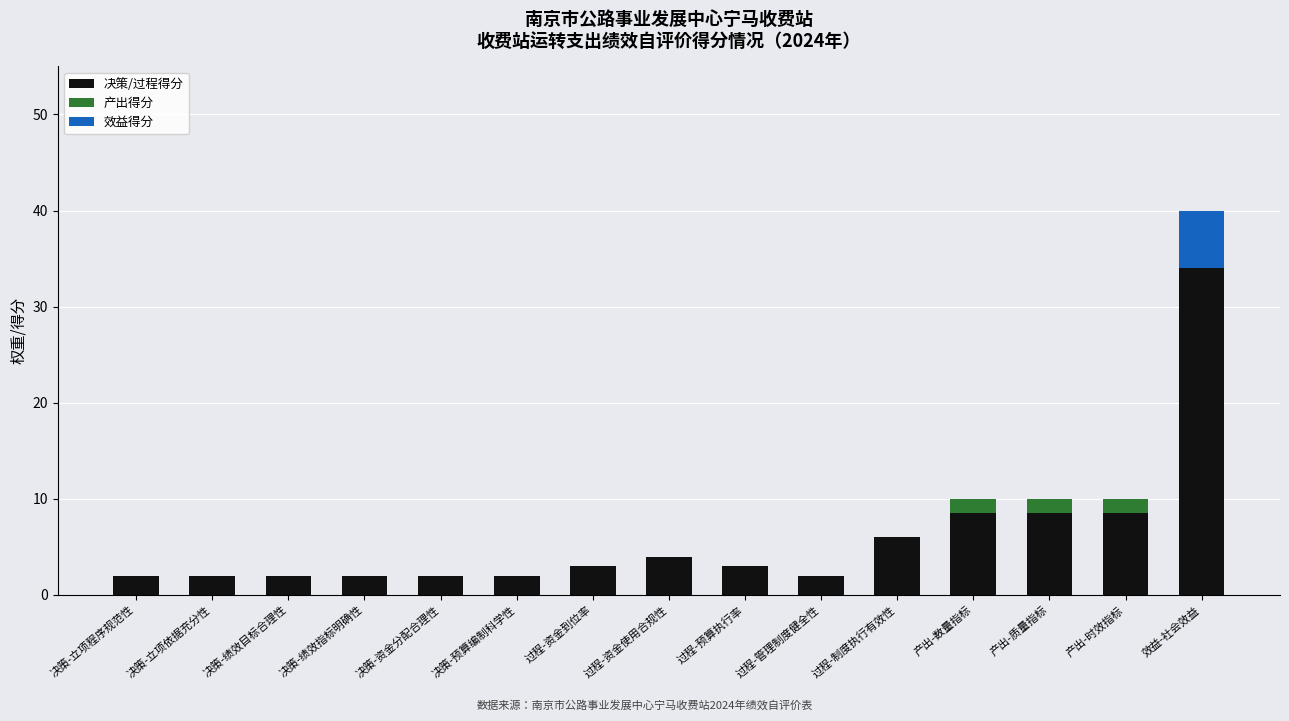

What is the sum of all 决策/过程得分 values?

89.5